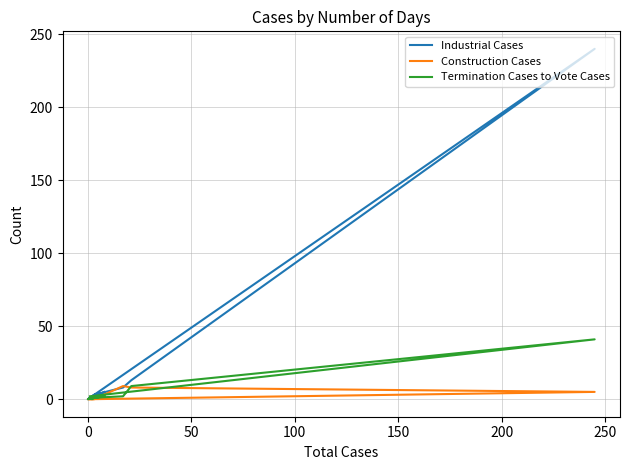

True or false: Construction Cases has more than 1 interior local peaks.

False